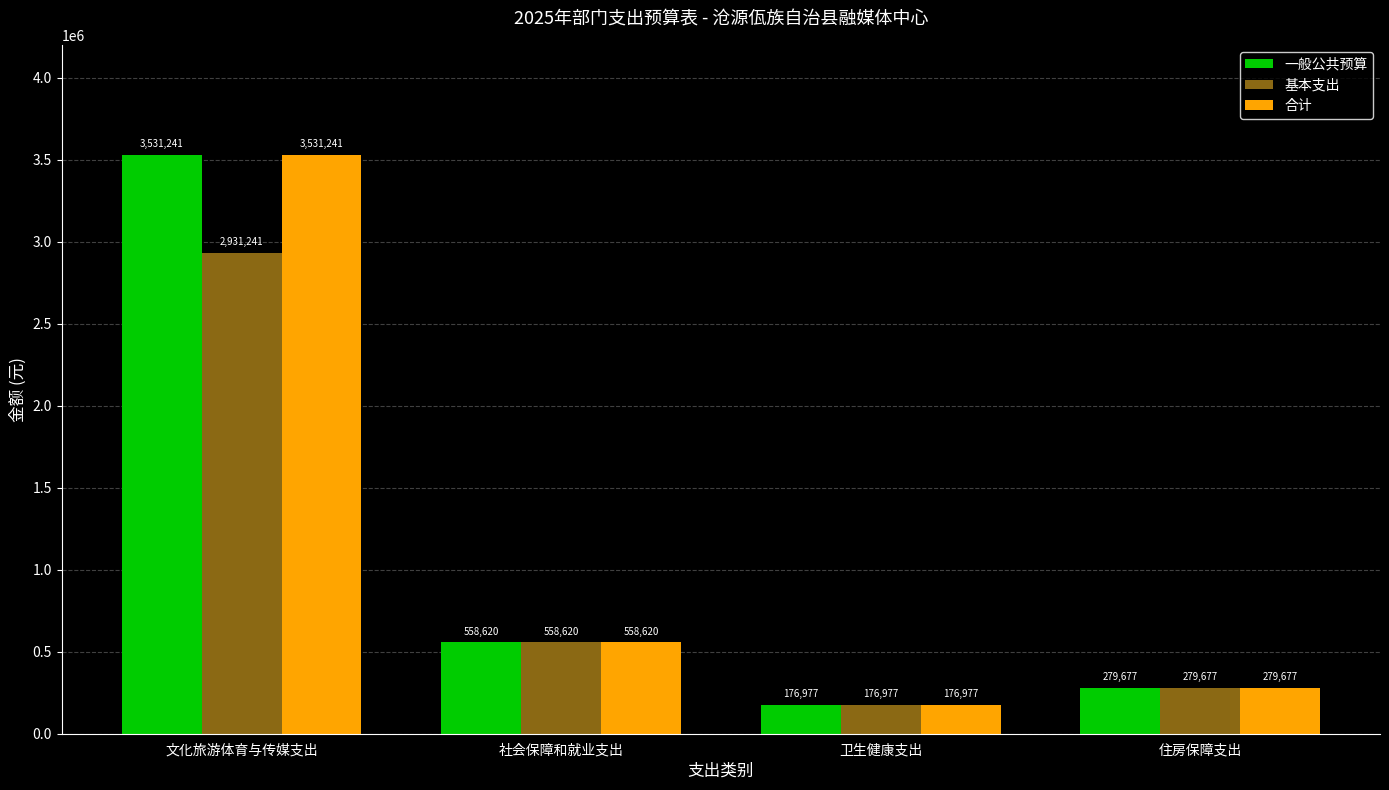

What is the average value of the 合计 series?

1136628.9